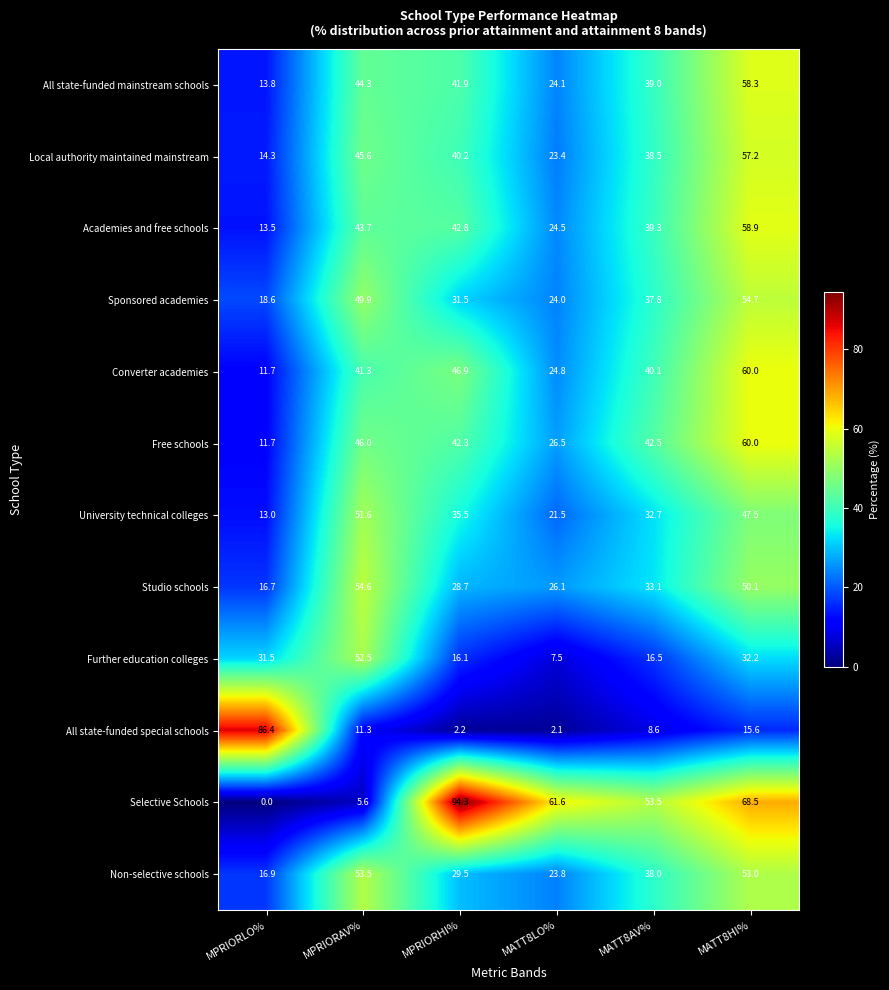

True or false: Studio schools has a value of 50.1 at MATT8HI%.

True